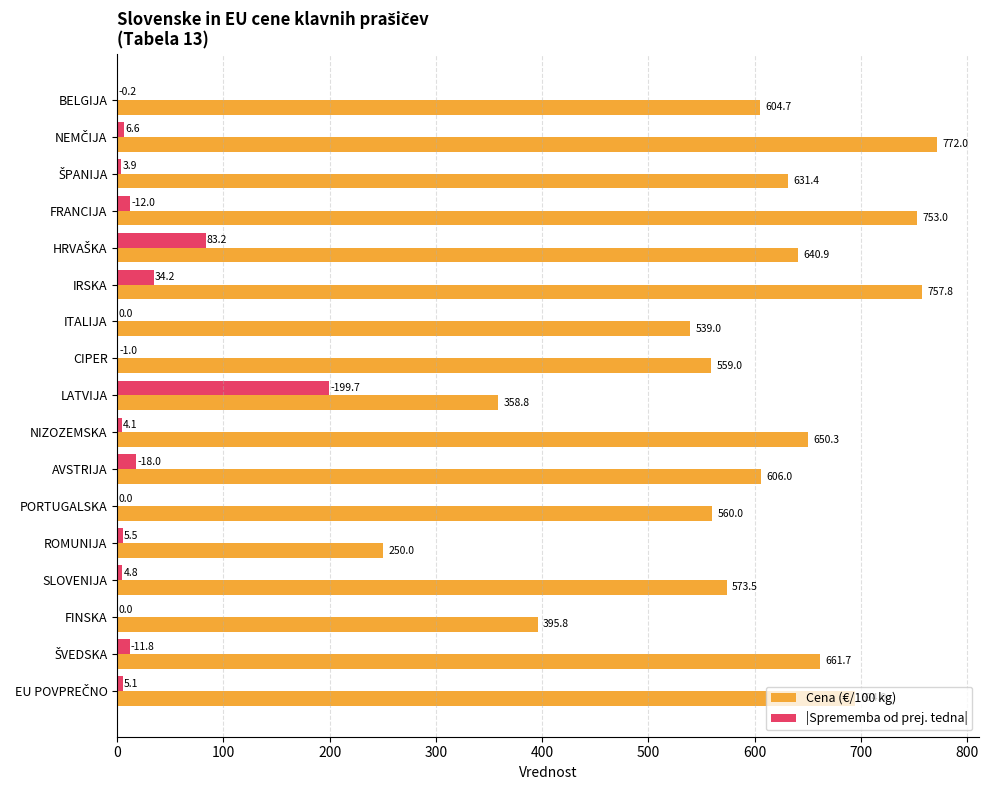

Which series has the largest total across all categories?

Cena (€/100 kg)